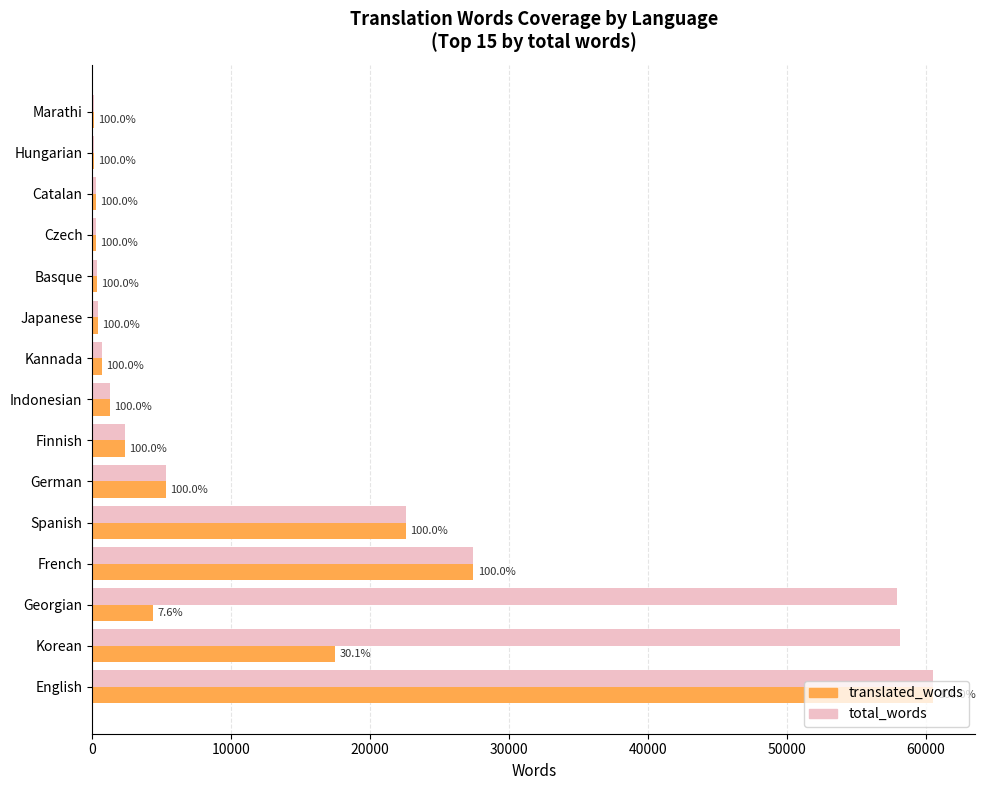

What are all the series names shown in the legend?

translated_words, total_words